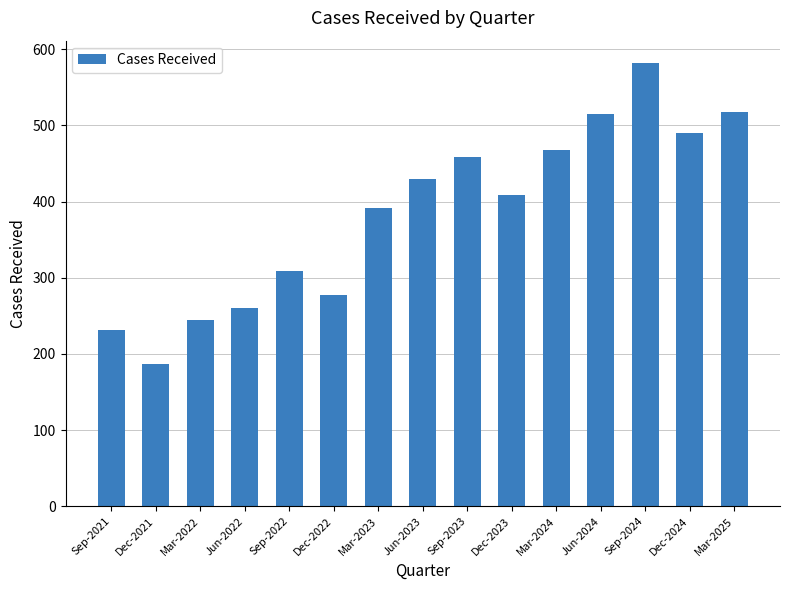

Which category has the lowest value across all series?

Dec-2021